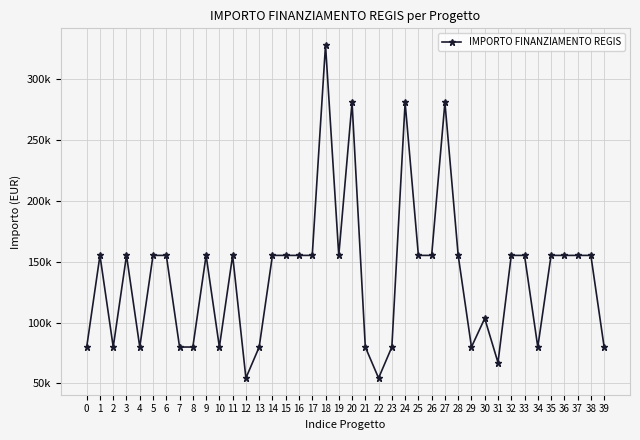

At which category does the data reach its first local peak?

1